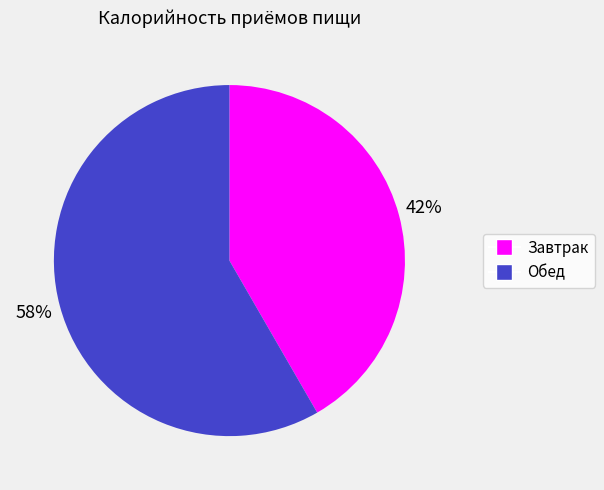

Combined, do Обед and Завтрак account for over 50%?

Yes